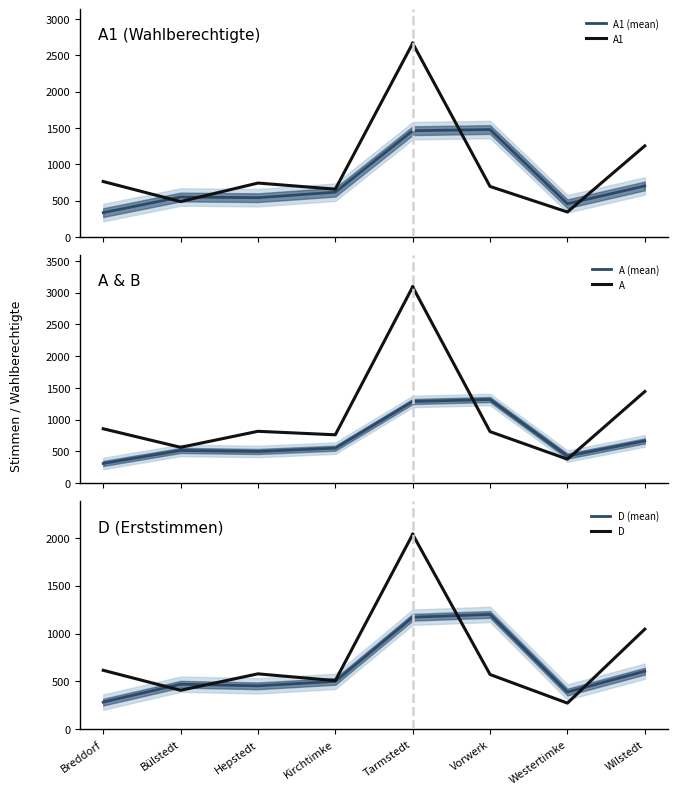

At which label is D (mean) closest to 741?

Wilstedt